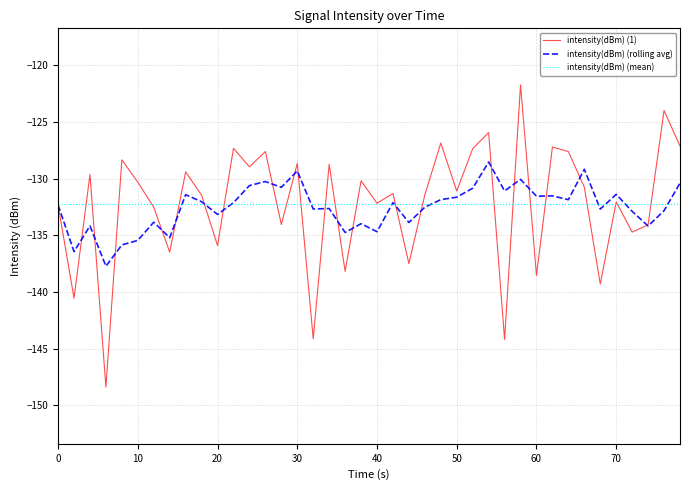

List the series in order of their peak value, highest first.

intensity(dBm) (1), intensity(dBm) (rolling avg), intensity(dBm) (mean)